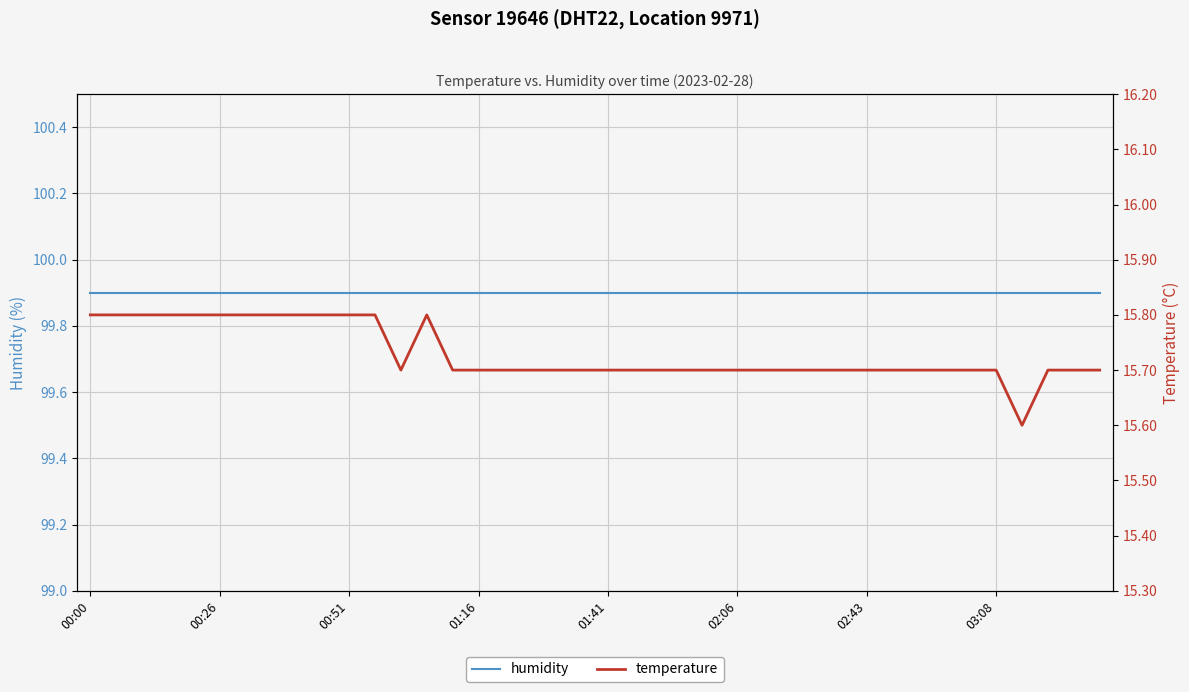

How many lines are shown in the chart?

2